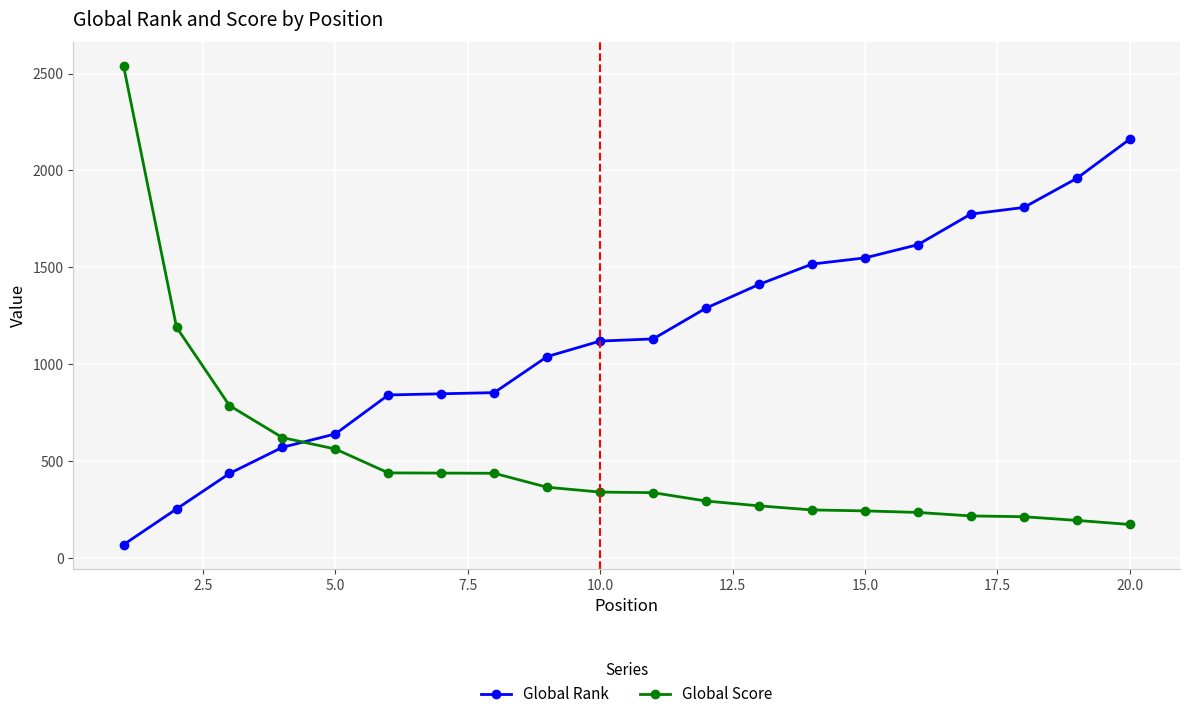

What is the minimum value shown in the chart?

70